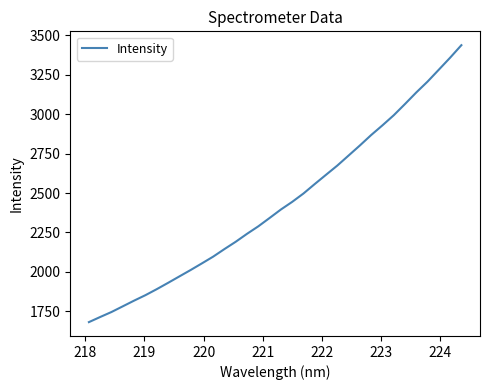

What is the difference between the maximum and minimum values?

1755.8